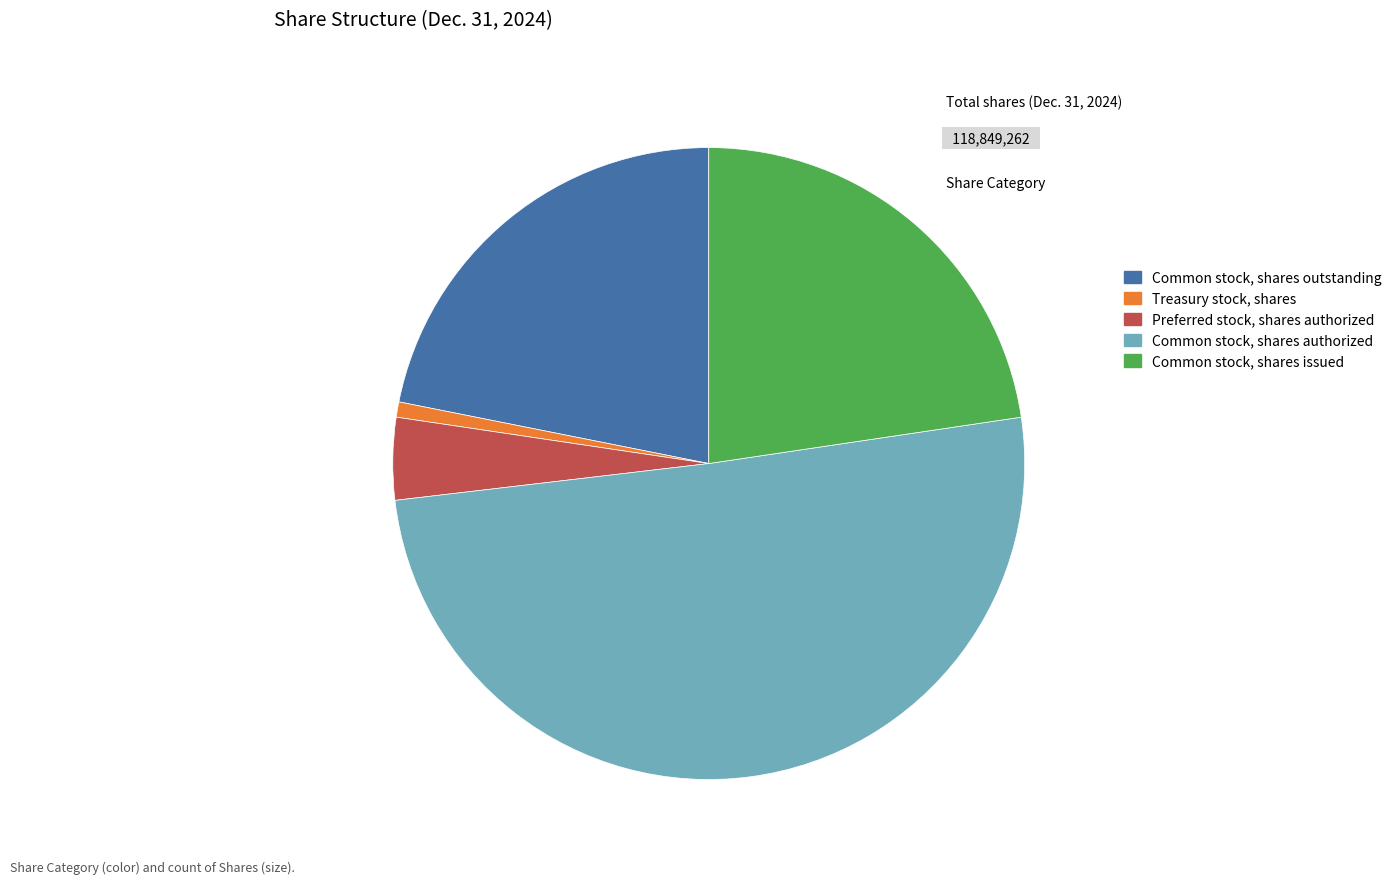

What is the ratio of the value at Common stock, shares outstanding to the value at Preferred stock, shares authorized?

5.2